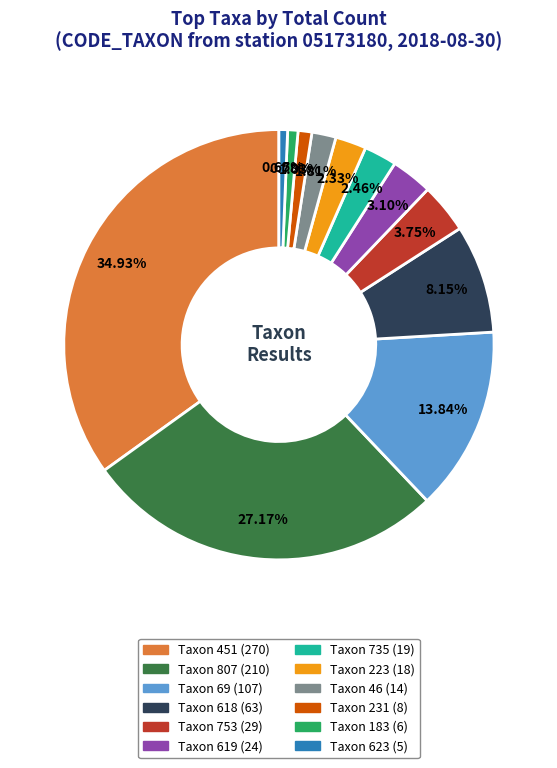

To the nearest percent, what is the average slice percentage?

8%